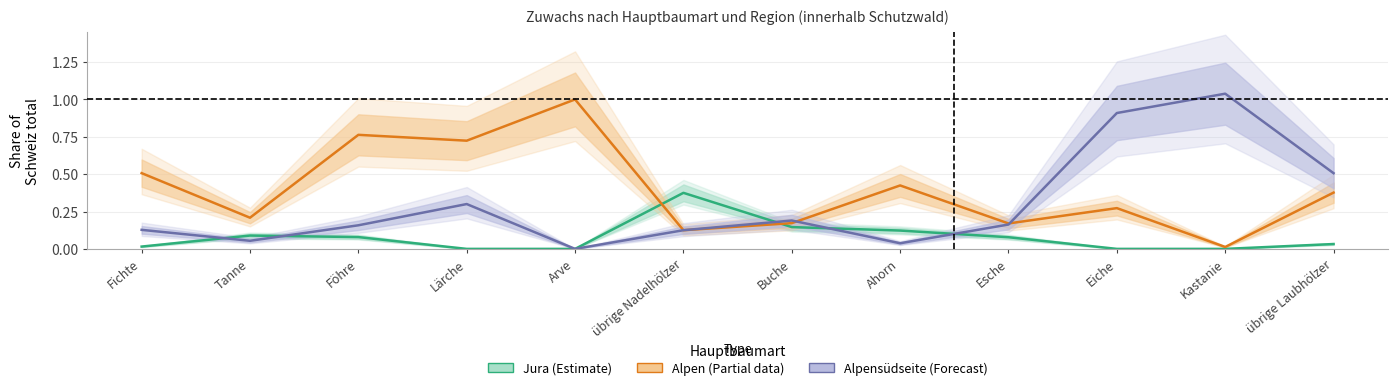

Reading left to right, extract all data points from this chart.

Jura (Estimate): Fichte=0.0	Tanne=0.1	Föhre=0.1	Lärche=0.0	Arve=0.0	übrige Nadelhölzer=0.4	Buche=0.1	Ahorn=0.1	Esche=0.1	Eiche=0.0	Kastanie=0.0	übrige Laubhölzer=0.0
Alpen (Partial): Fichte=0.5	Tanne=0.2	Föhre=0.8	Lärche=0.7	Arve=1.0	übrige Nadelhölzer=0.1	Buche=0.2	Ahorn=0.4	Esche=0.2	Eiche=0.3	Kastanie=0.0	übrige Laubhölzer=0.4
Alpensüdseite (Forecast): Fichte=0.1	Tanne=0.1	Föhre=0.2	Lärche=0.3	Arve=0.0	übrige Nadelhölzer=0.1	Buche=0.2	Ahorn=0.0	Esche=0.2	Eiche=0.9	Kastanie=1.0	übrige Laubhölzer=0.5